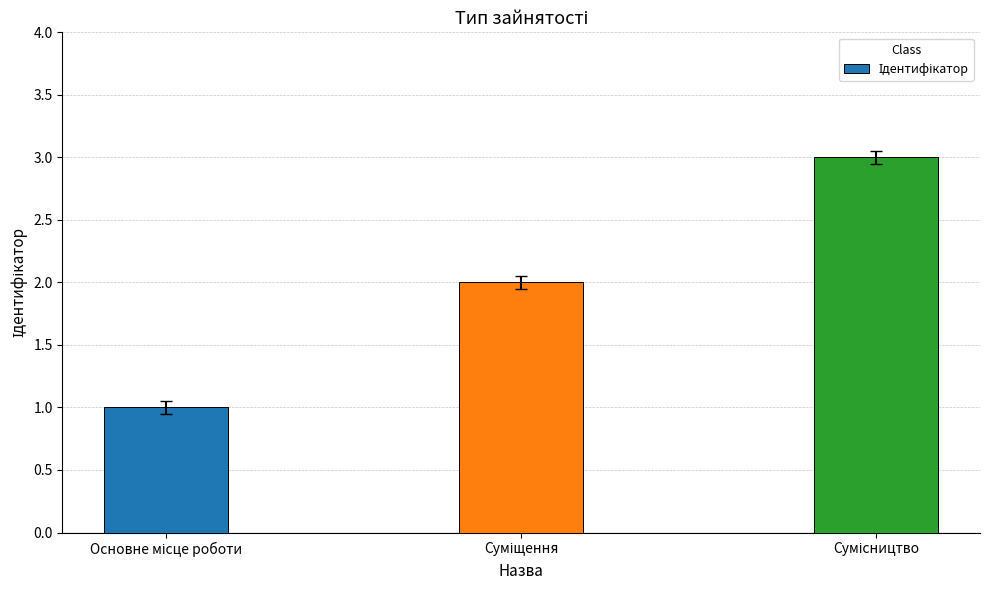

What is the sum of all values?

6